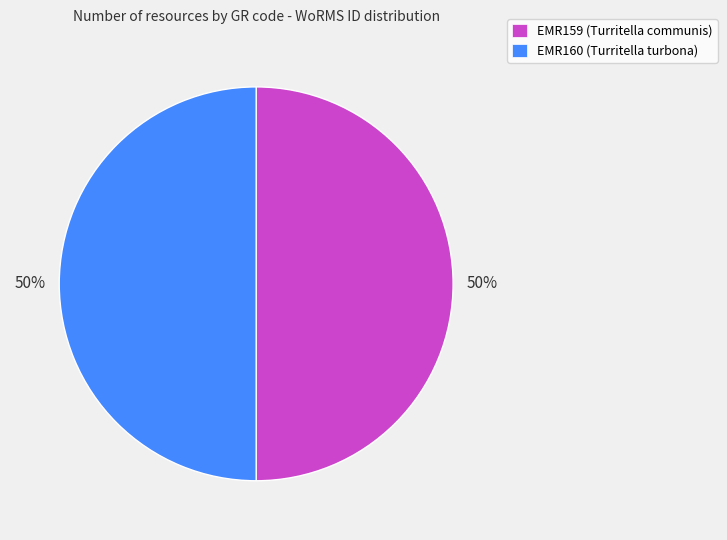

Count the number of slices in the pie.

2